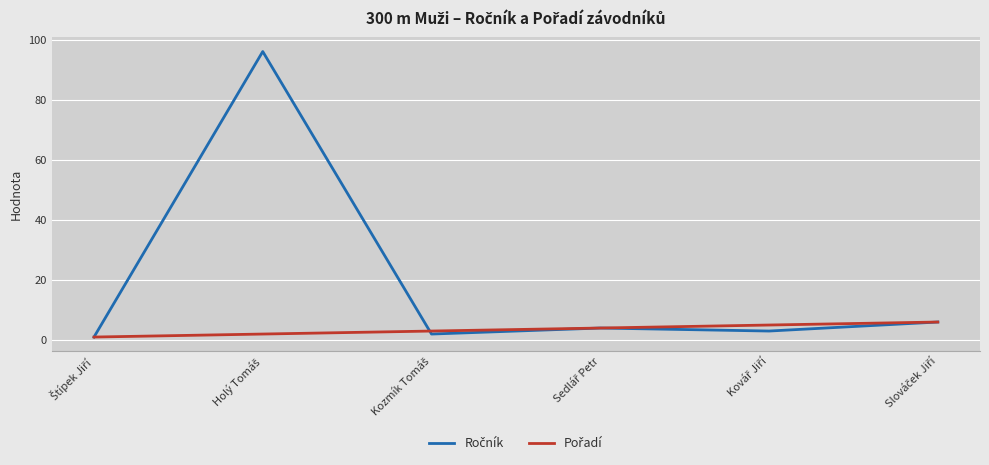

What is the maximum value shown in the chart?

96